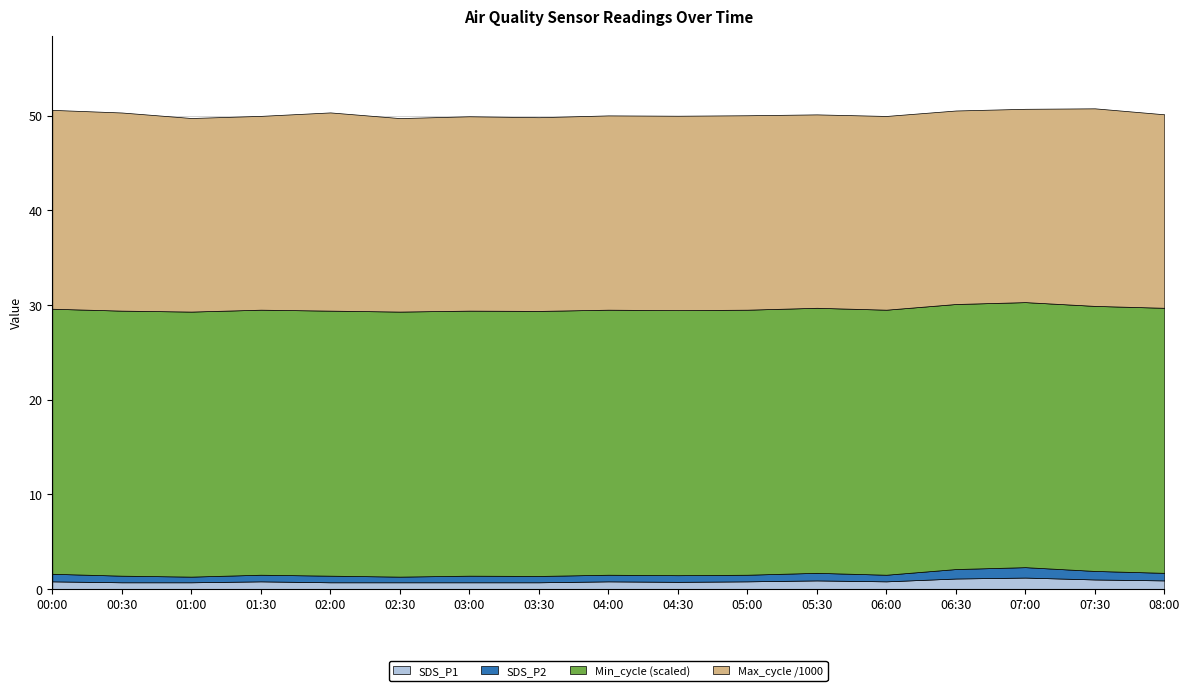

How many lines are shown in the chart?

4